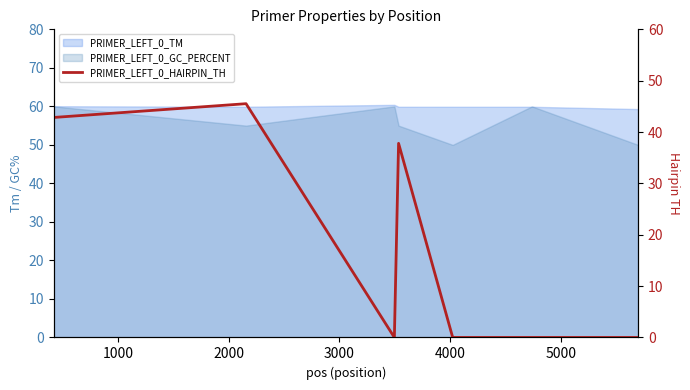

Reading left to right, extract all data points from this chart.

42.8	45.5	0.0	37.8	0.0	0.0	0.0